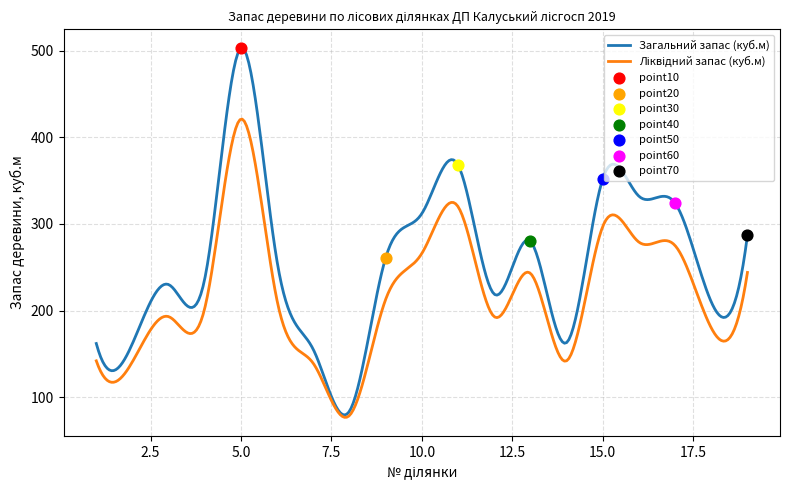

Which series contains the highest Y value?

Загальний запас (куб.м)